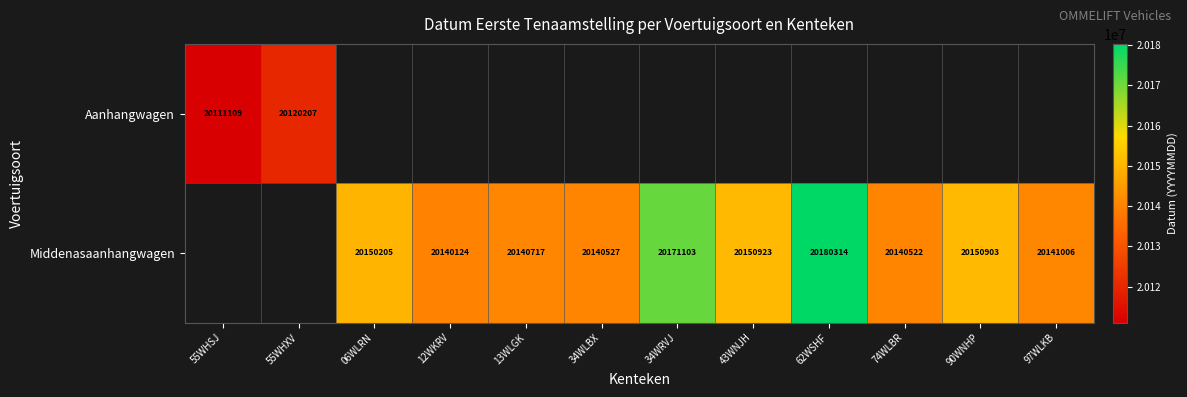

The value of Middenasaanhangwagen at 06WLRN is 20150205. True or false?

True